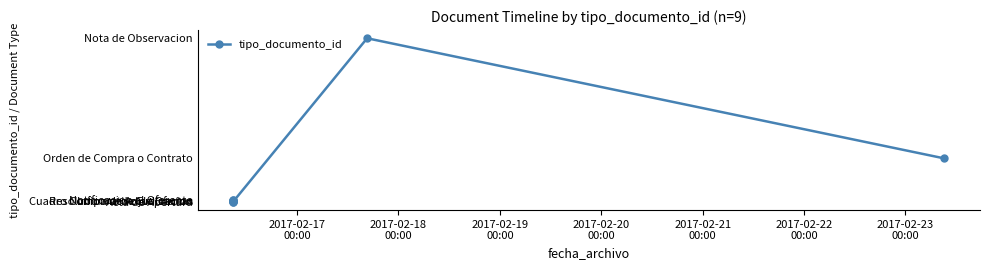

How many lines are shown in the chart?

1